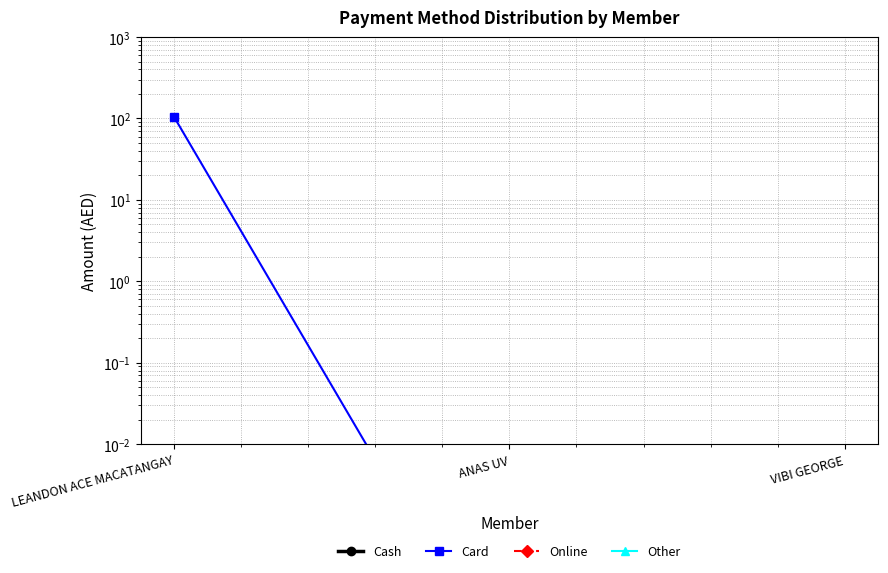

Is this an area chart (filled region under the line)?

No